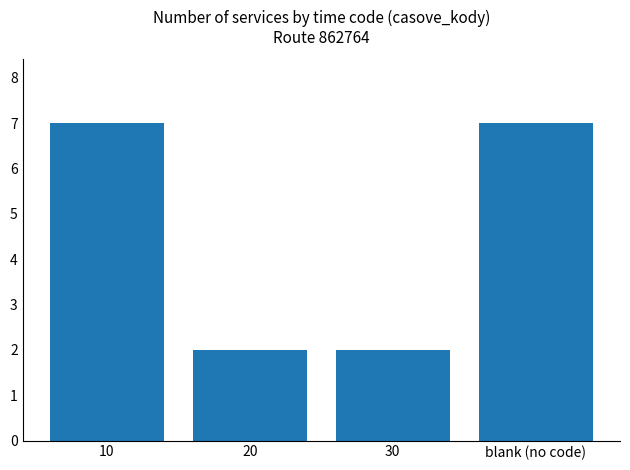

The chart shows a value of 7 at 10. True or false?

True